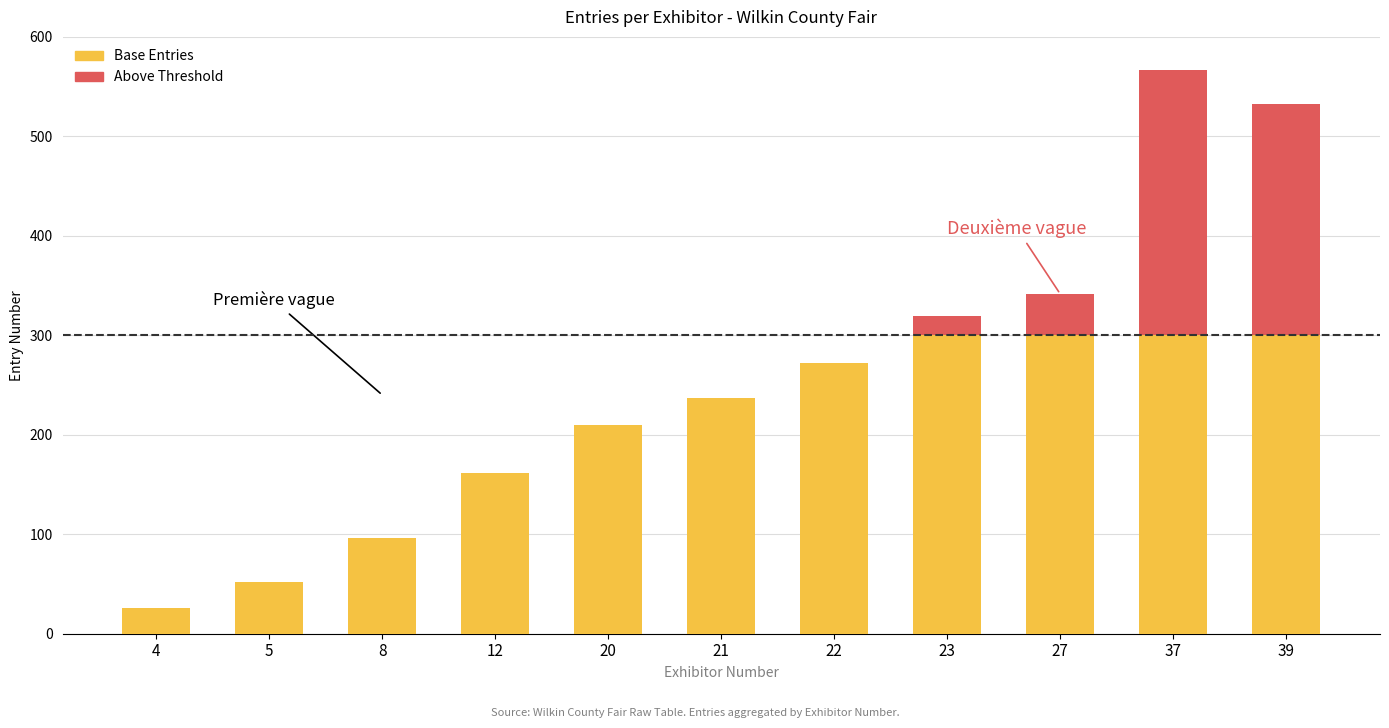

True or false: Base Entries has a value of 443.1 at 37.

False